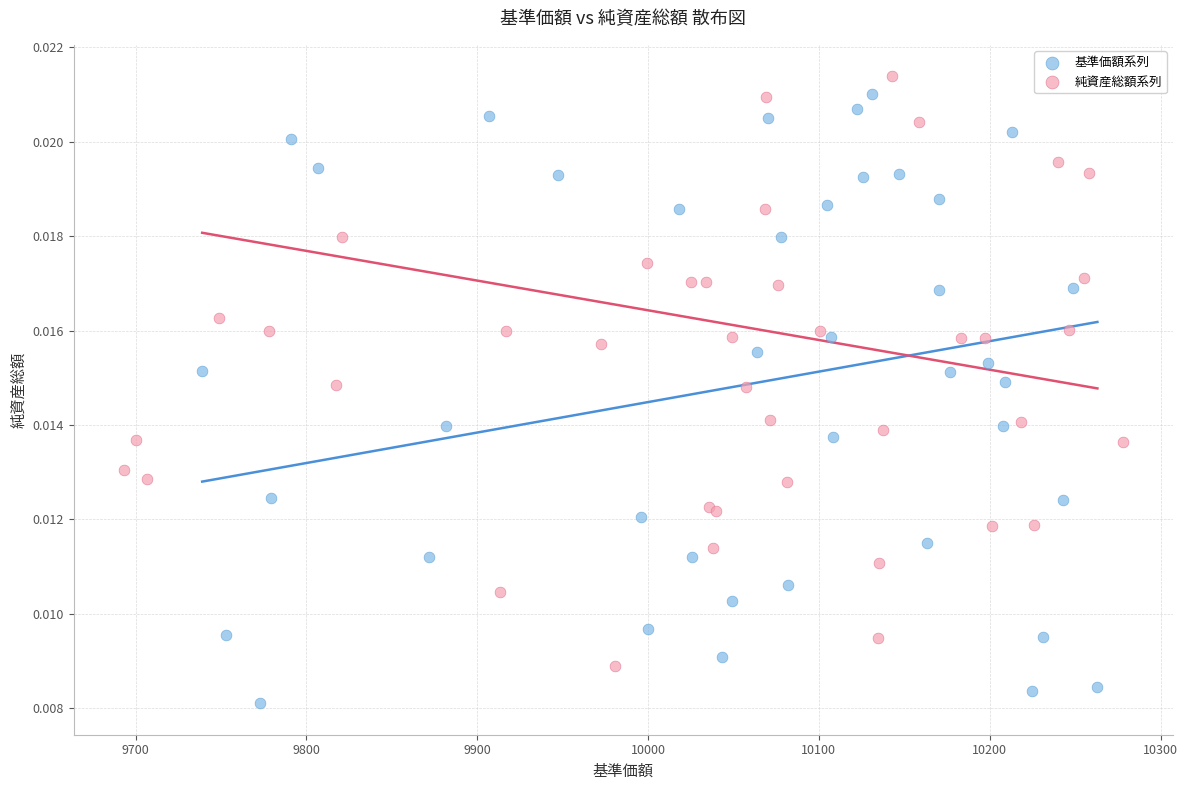

Which series reaches the minimum Y coordinate?

基準価額系列